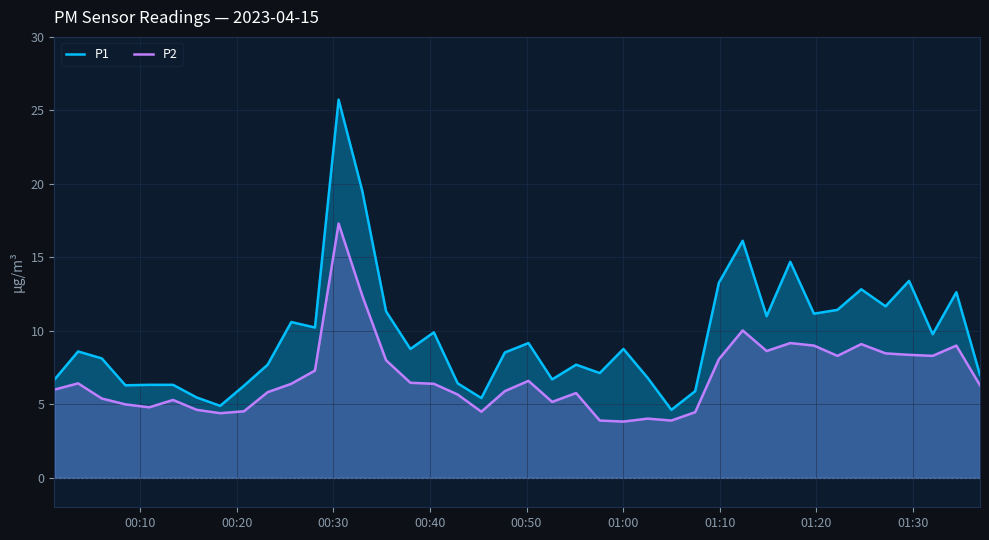

True or false: P1 and P2 cross at least once.

False